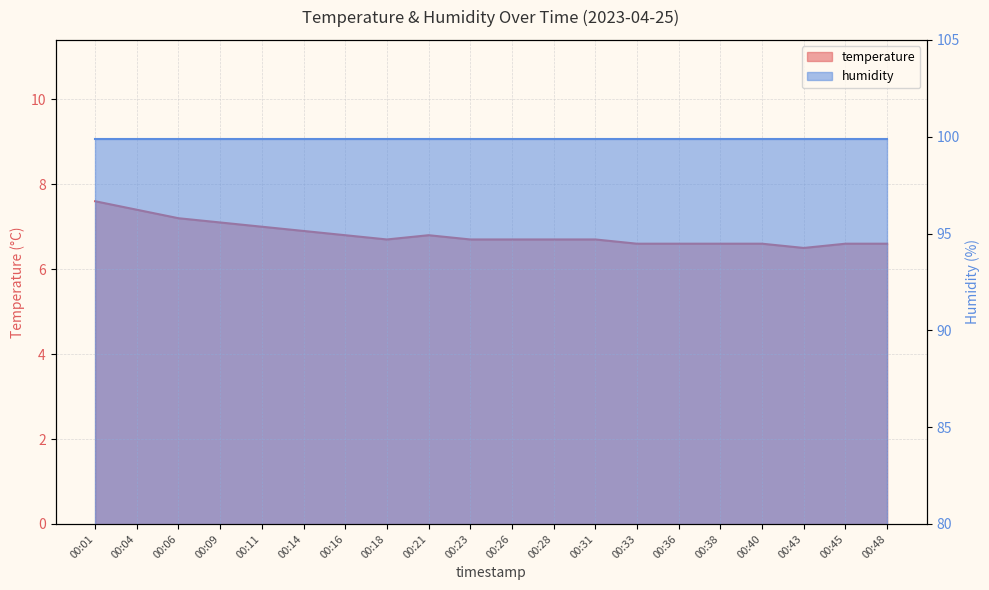

True or false: there are more than 2 points higher than both neighbors.

False